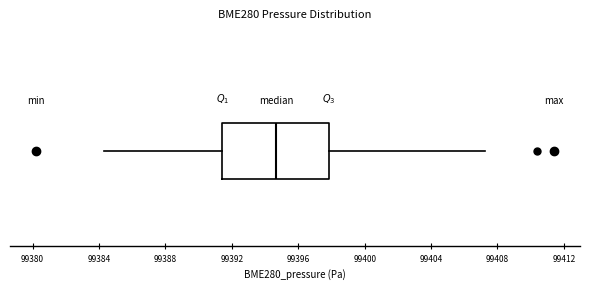

Transcribe this box plot: give where the median line is, the range the box spans, and where the two whiskers end, as read against the x-axis. The values are not printed on the chart, so give them approximately, as read against the axis.

median 99394.5, box 99391.5 to 99398.0, whiskers 99384.5 to 99407.0